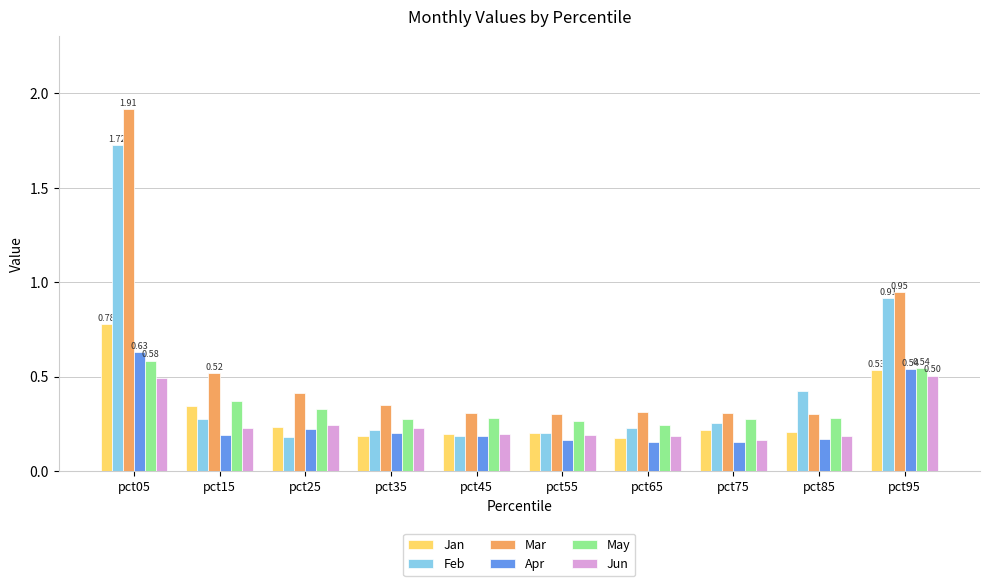

What is the sum of the Mar values at pct95 and pct45?

1.3